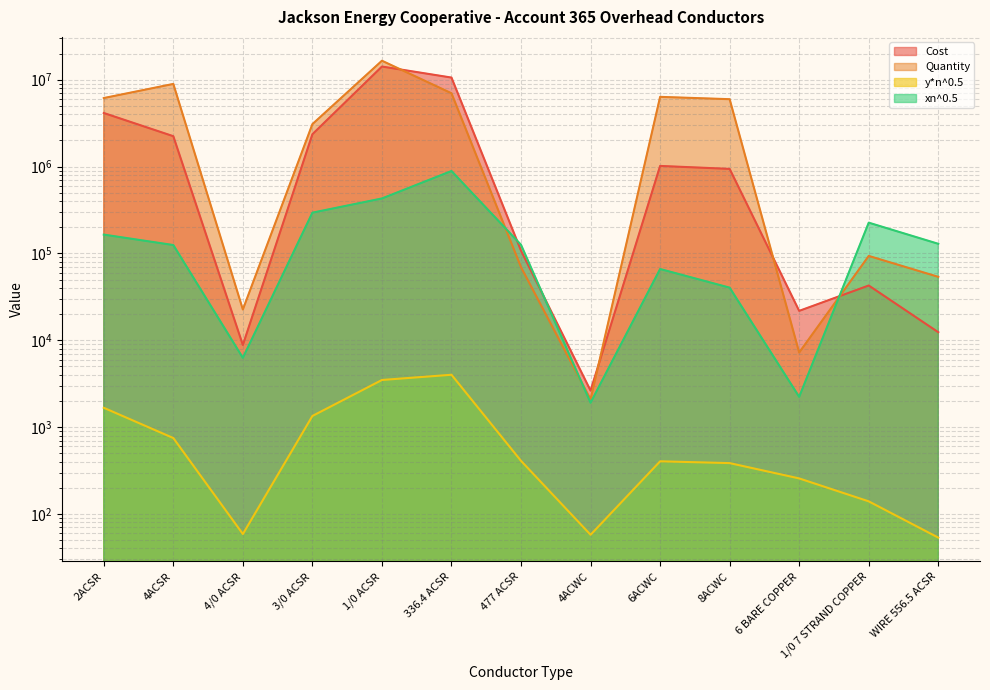

Which category has the lowest value across all series?

WIRE 556.5 ACSR